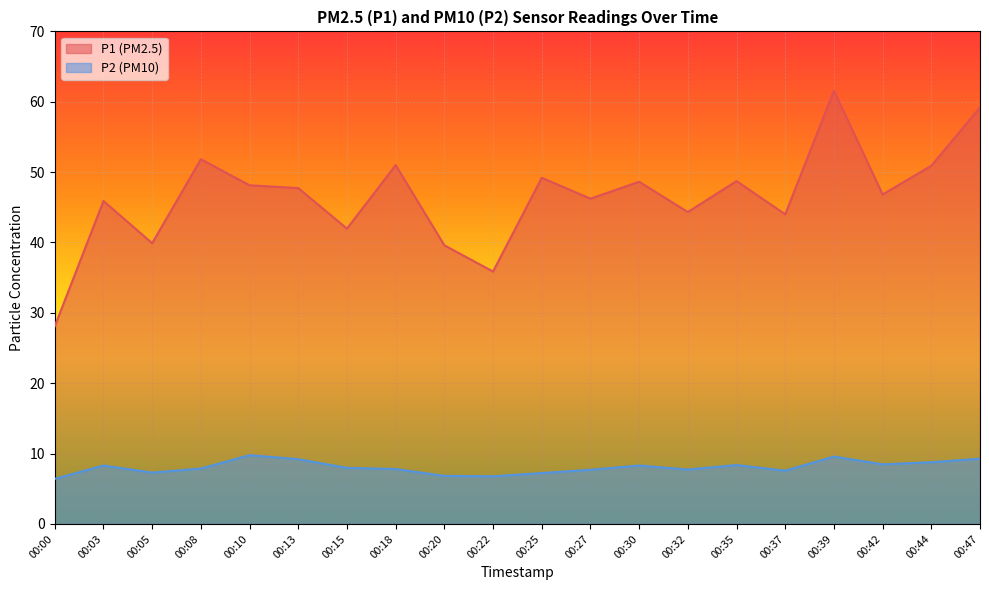

At which label is P2 closest to 8?

00:15